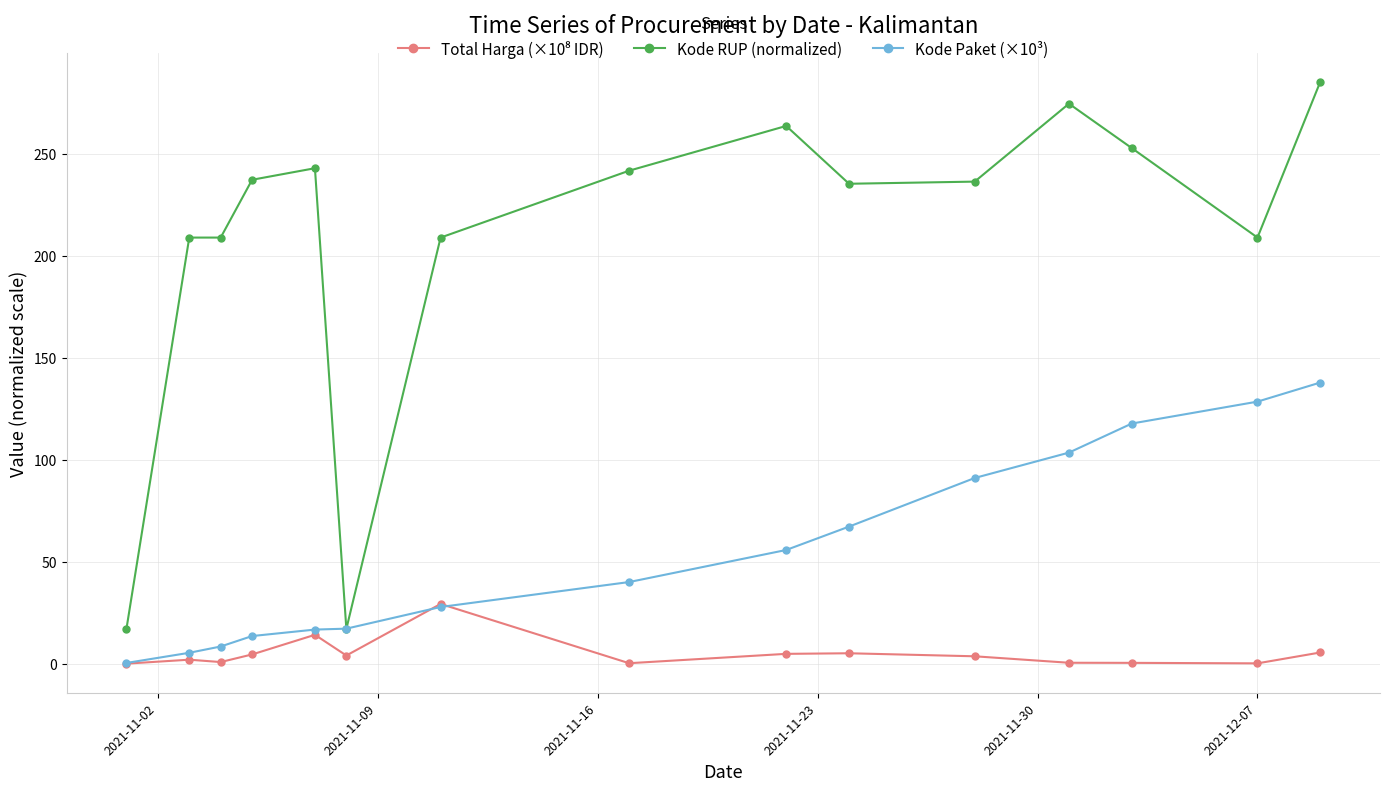

What is the value of the Kode RUP (normalized) point at the 7th from the left?

208.9